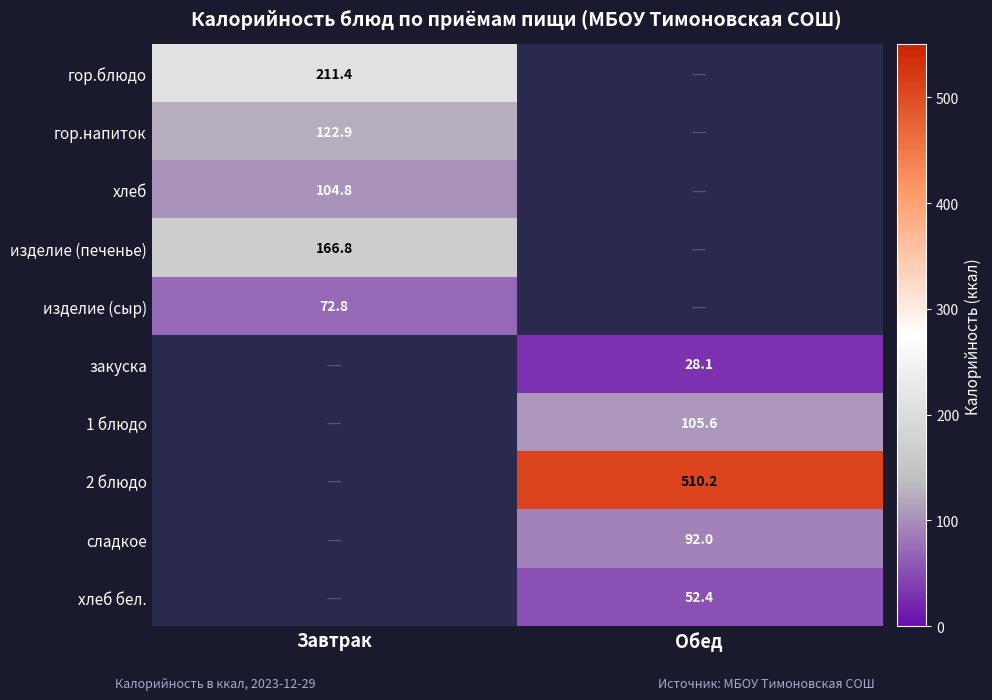

At which category does the chart reach its peak across all series?

Обед